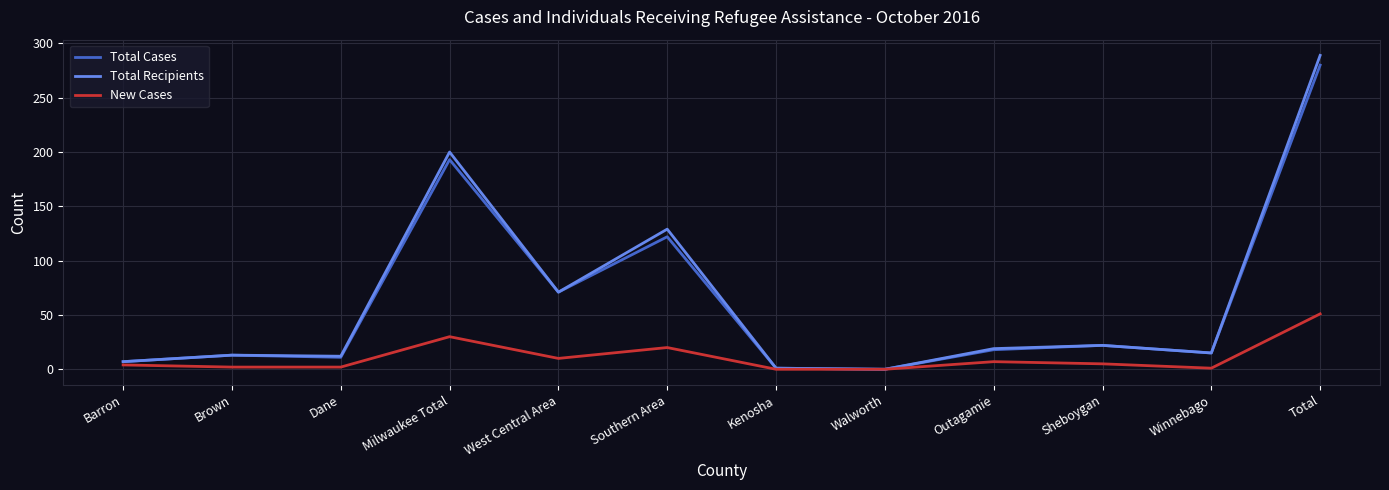

Between Southern Area and Kenosha, which series saw the biggest shift?

Total Recipients